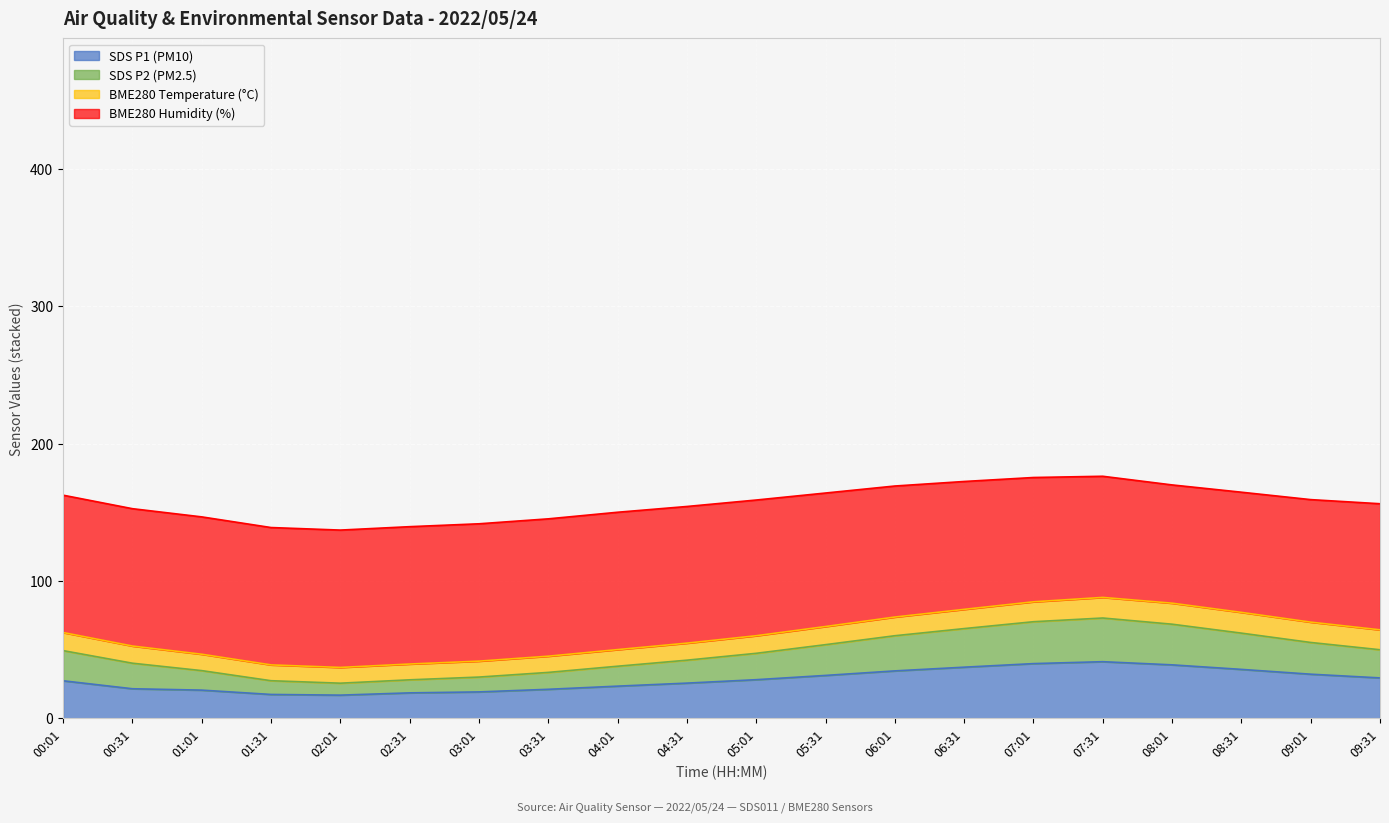

What is the total value across all series at 07:01?

175.3